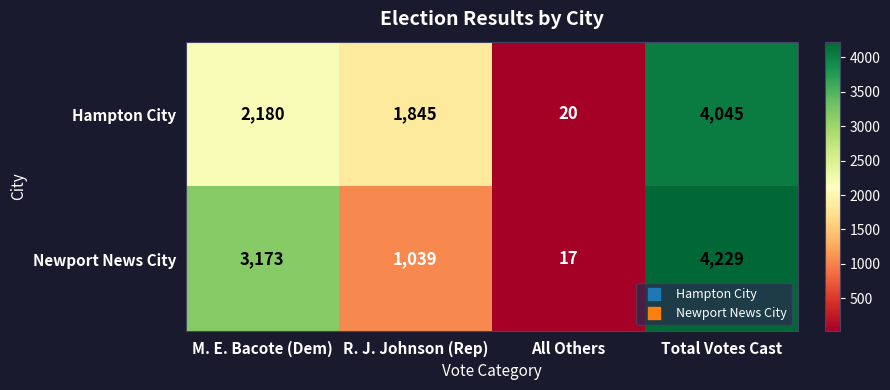

Read the Newport News City value at Total Votes Cast, to the nearest 100.

4200